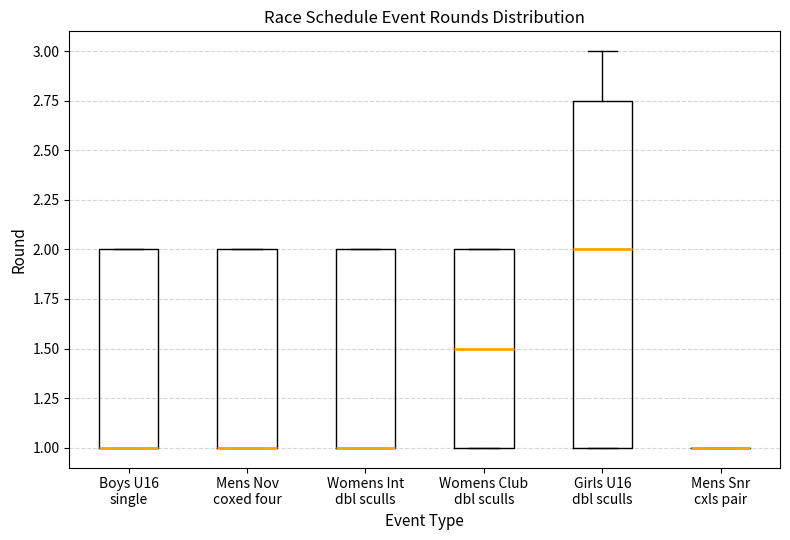

Which box is the tallest, from its lower edge to its upper edge?

Girls U16 dbl sculls